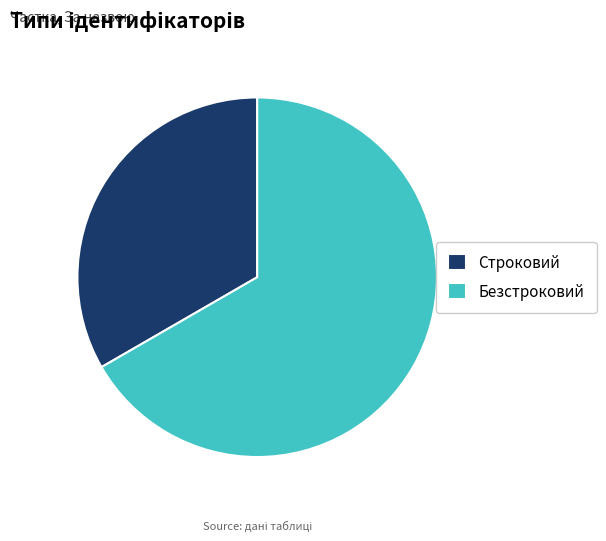

Is the sum of Безстроковий and Строковий greater than half?

Yes